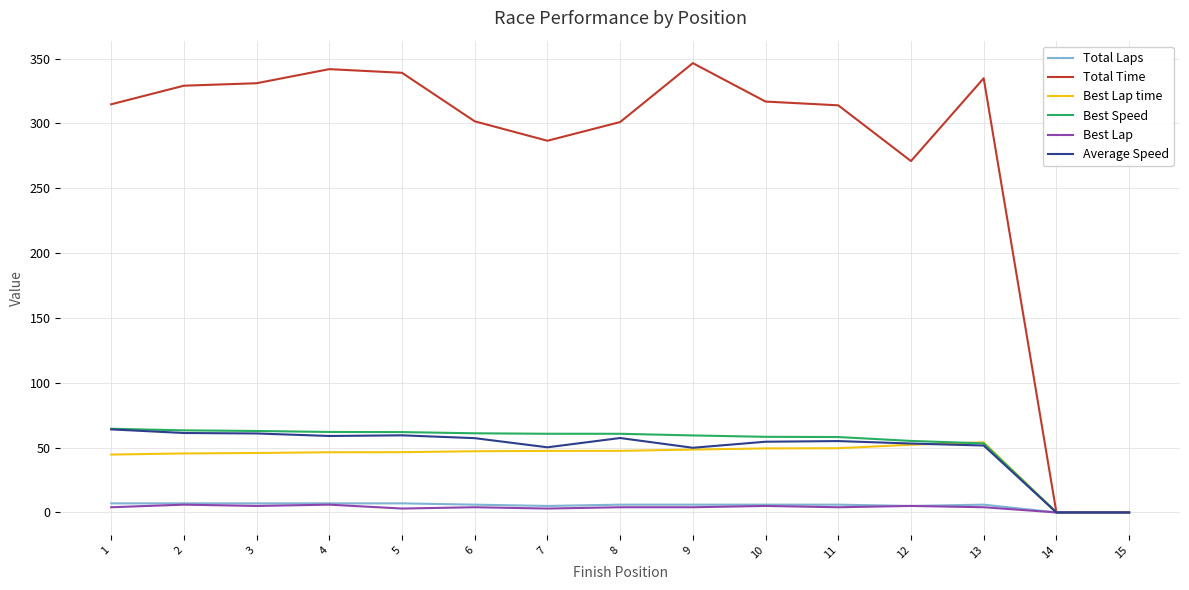

Between 11 and 12, which series saw the biggest shift?

Total Time